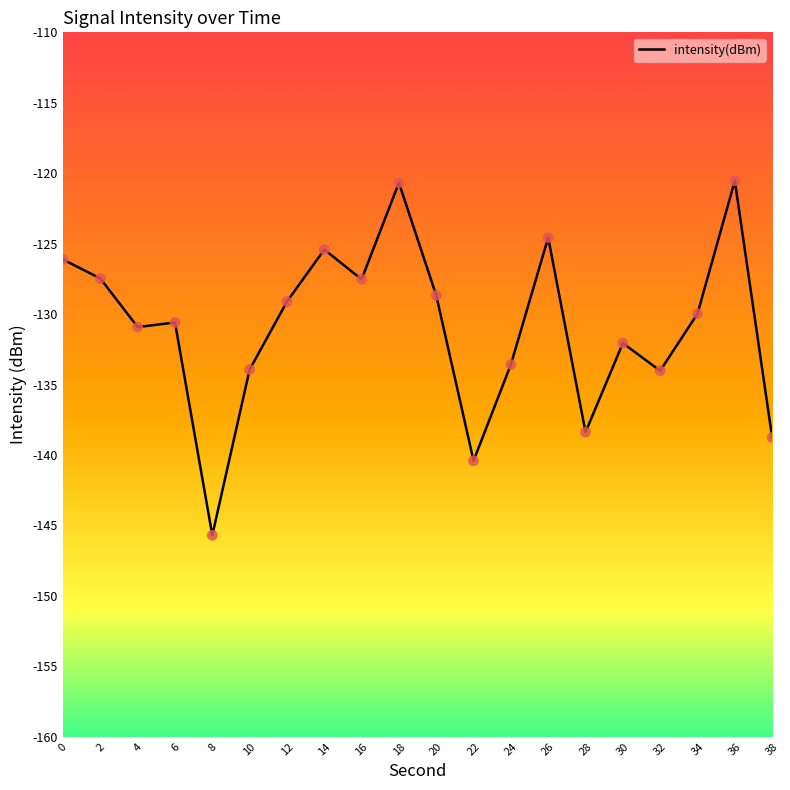

What is the change in value from 10 to 36?

+13.4